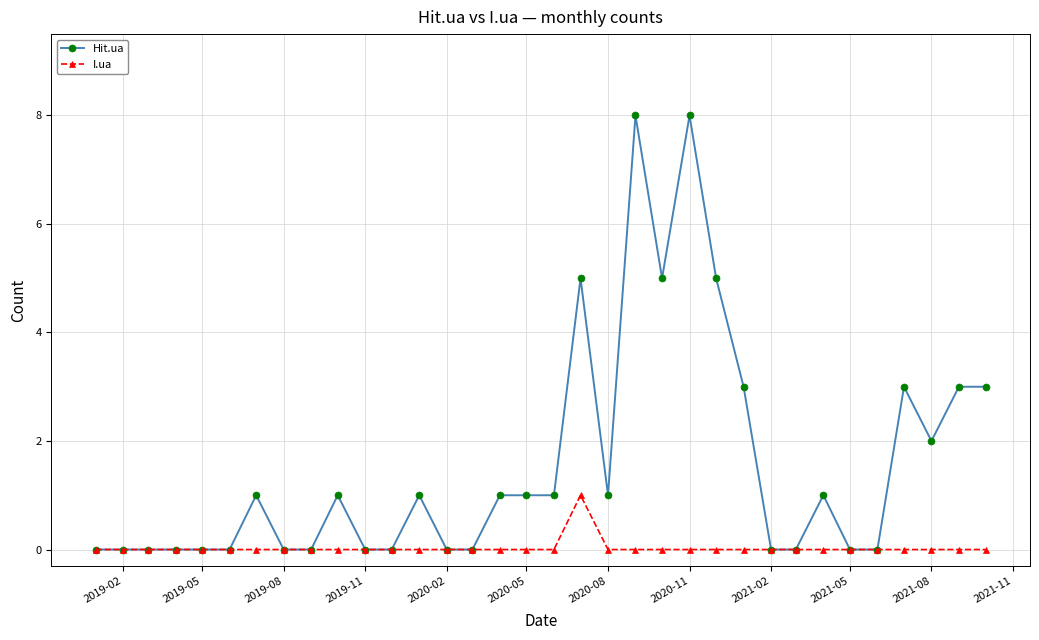

What is the maximum value for Hit.ua?

8